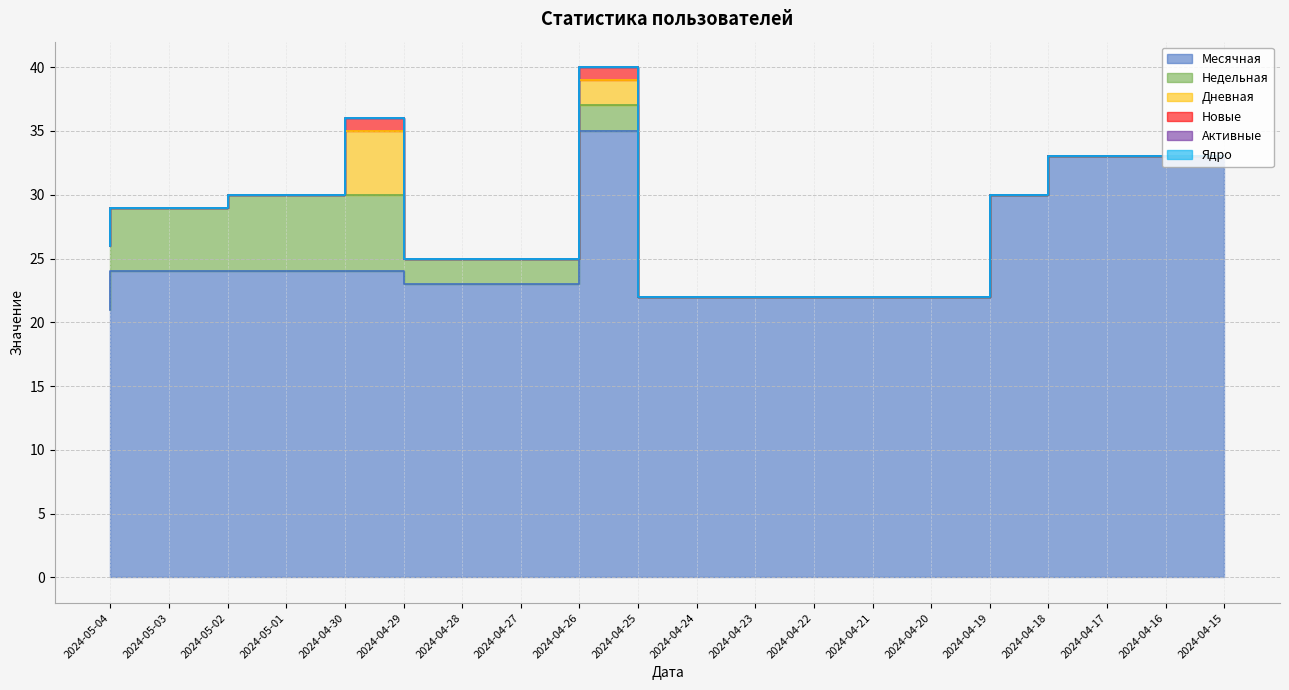

What is the label of the 10th point from the right?

2024-04-24